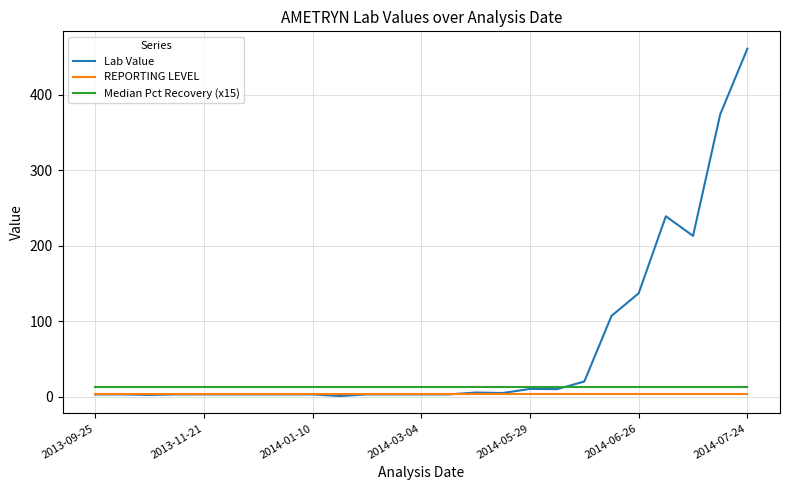

Does the chart display data point markers on the line(s)?

No